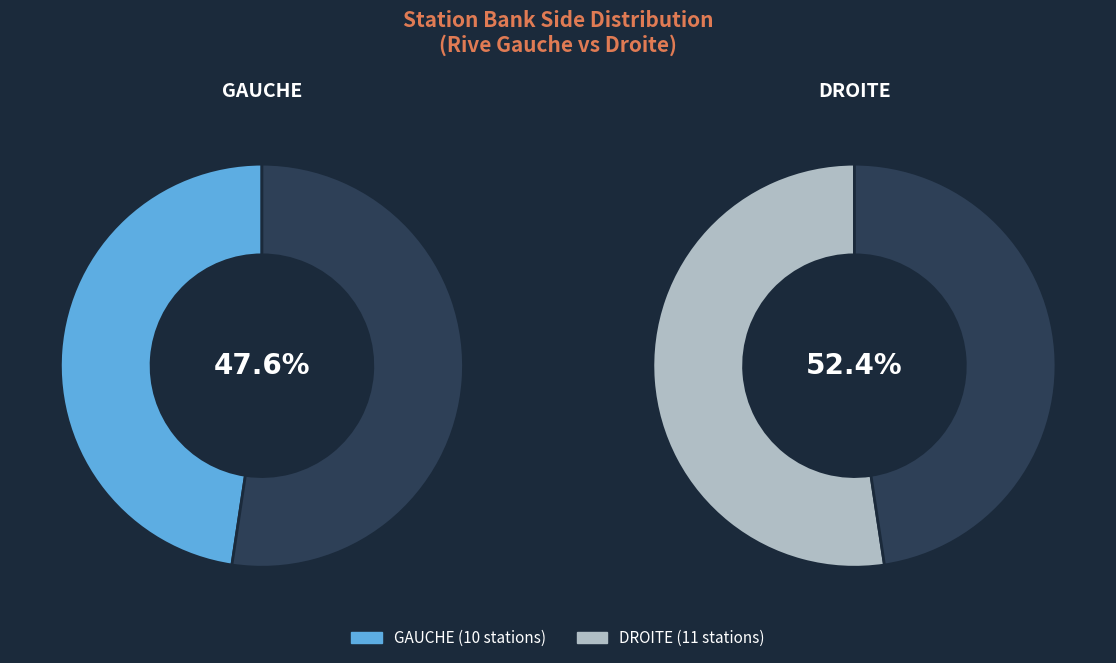

What percentage is the GAUCHE slice, to the nearest percent?

48%